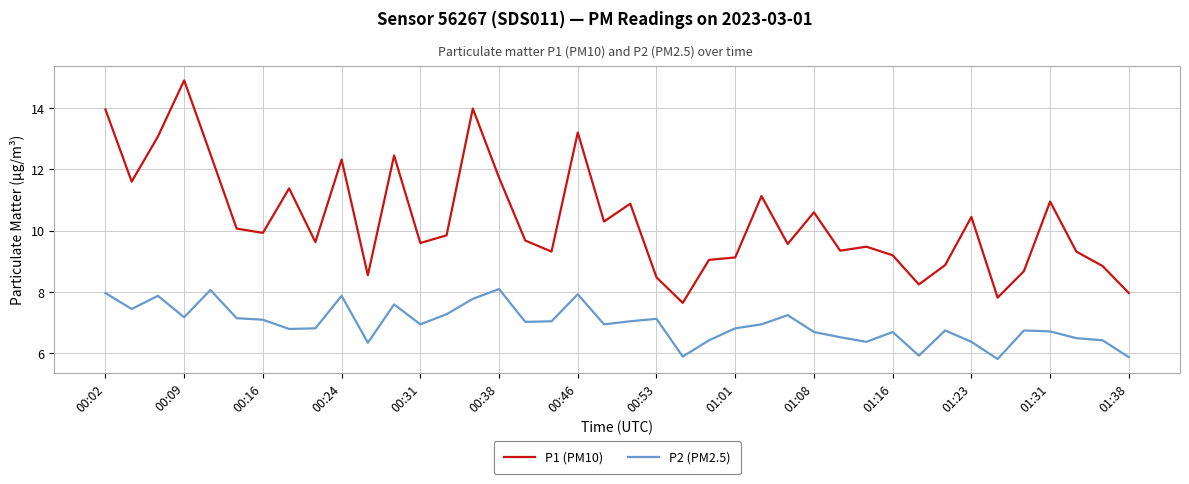

True or false: P2 (PM2.5) and P1 (PM10) cross at least once.

False